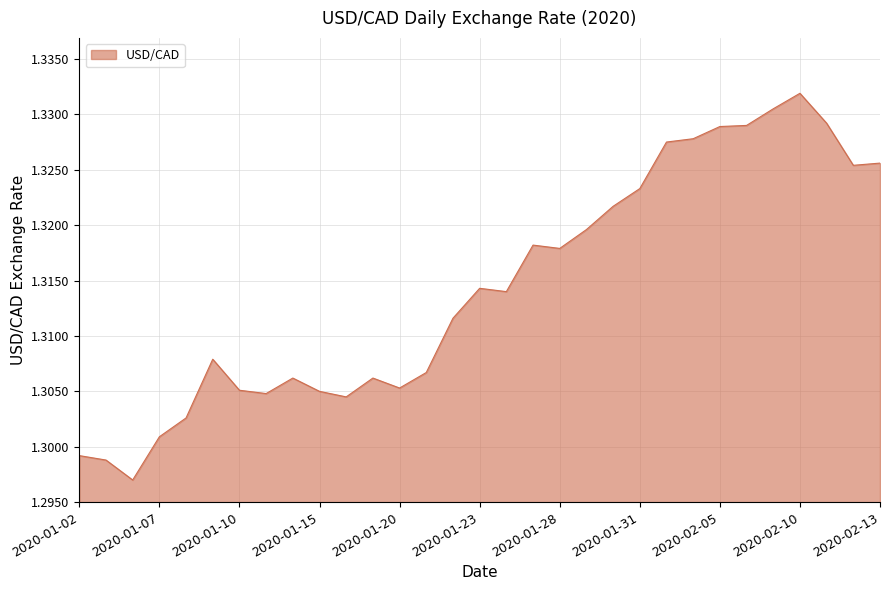

Is this an area chart (filled region under the line)?

Yes